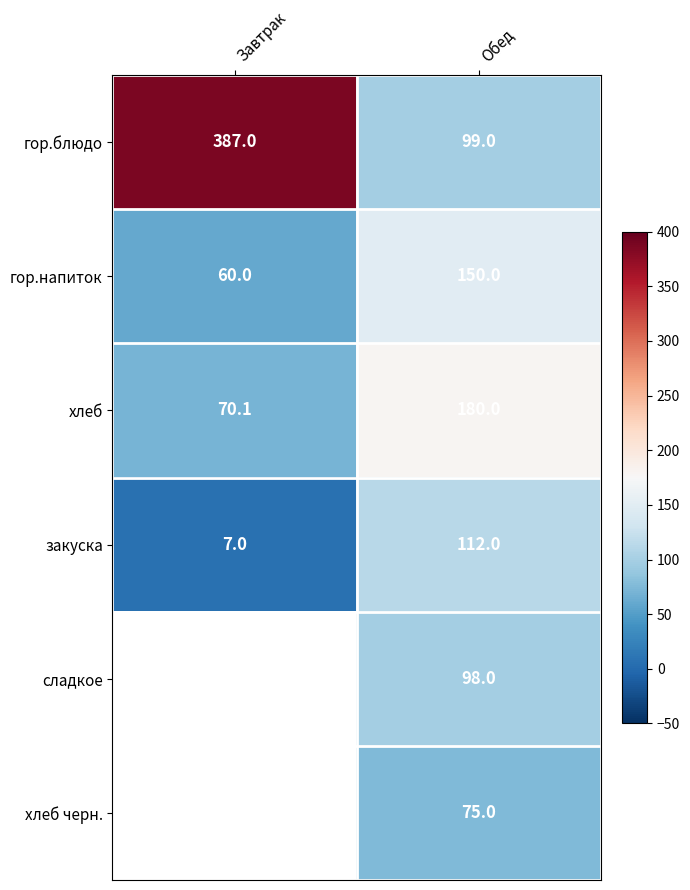

What is the greatest value displayed?

387.0